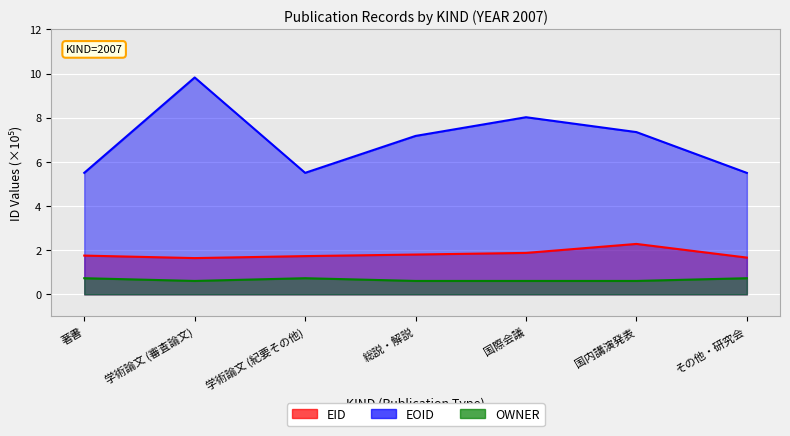

Rank the series by their maximum value, from highest to lowest.

EOID, EID, OWNER